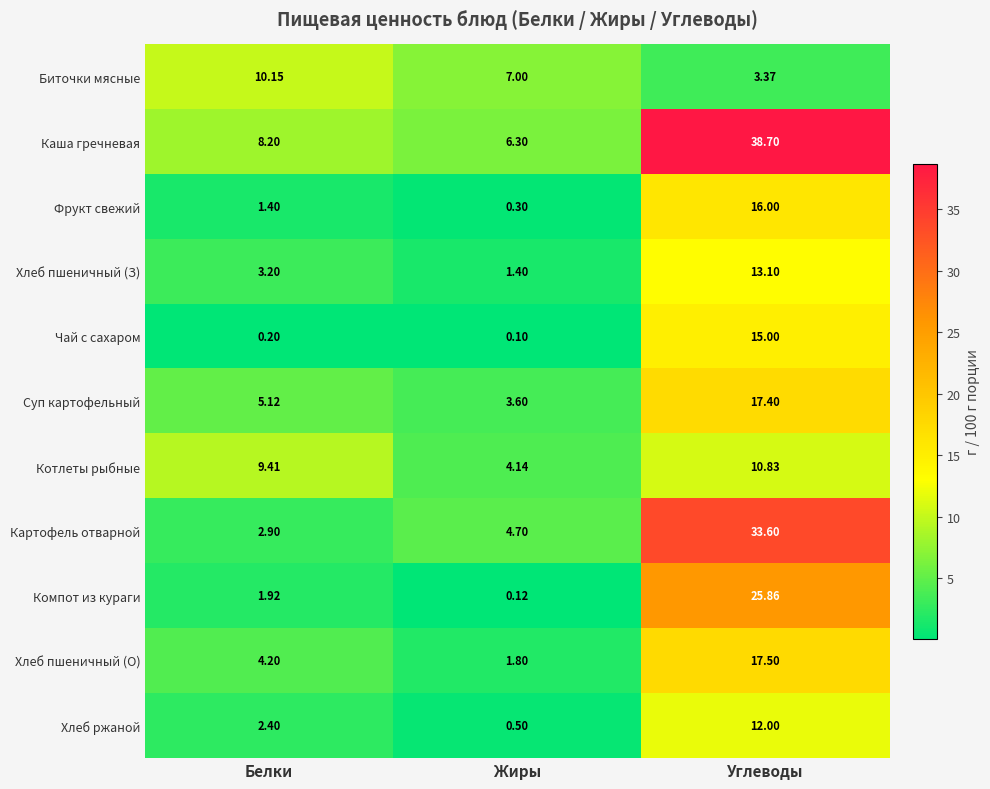

How many categories are shown in the chart?

3